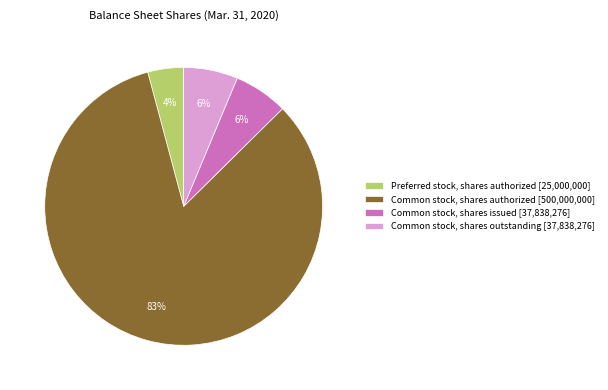

True or false: Common stock, shares authorized [500,000,000] accounts for 83% of the total.

True